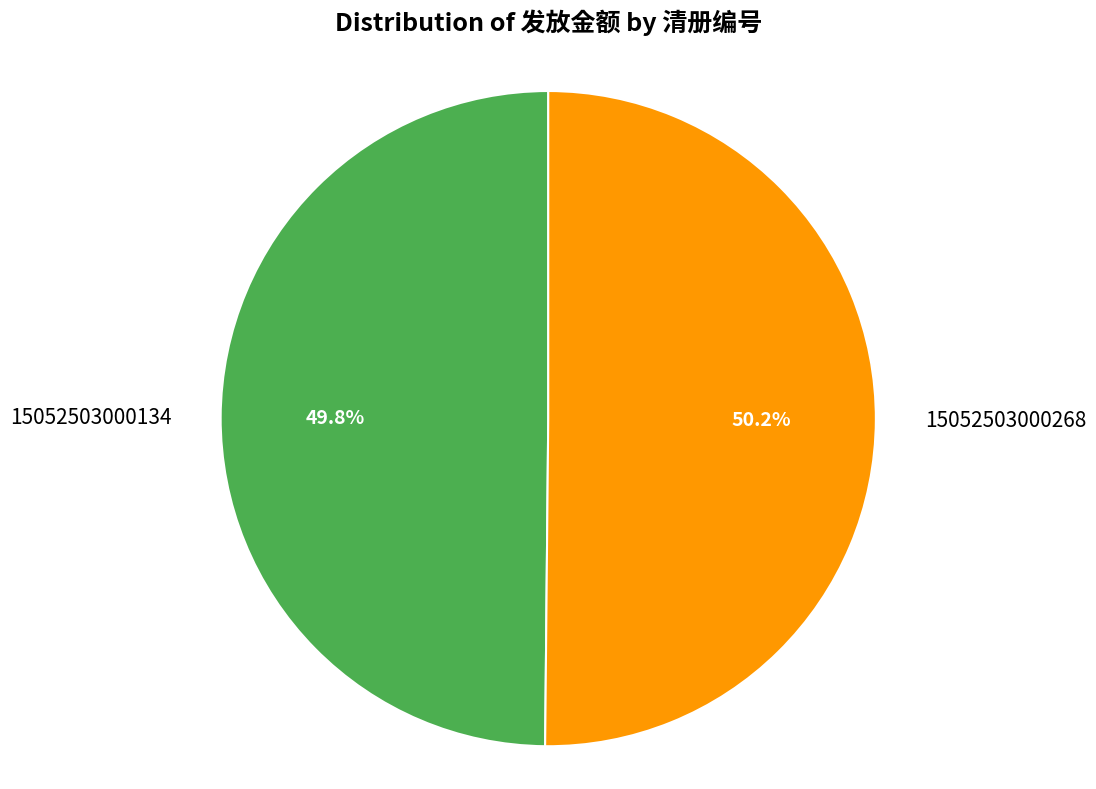

What percentage is the 15052503000134 slice, to the nearest percent?

50%